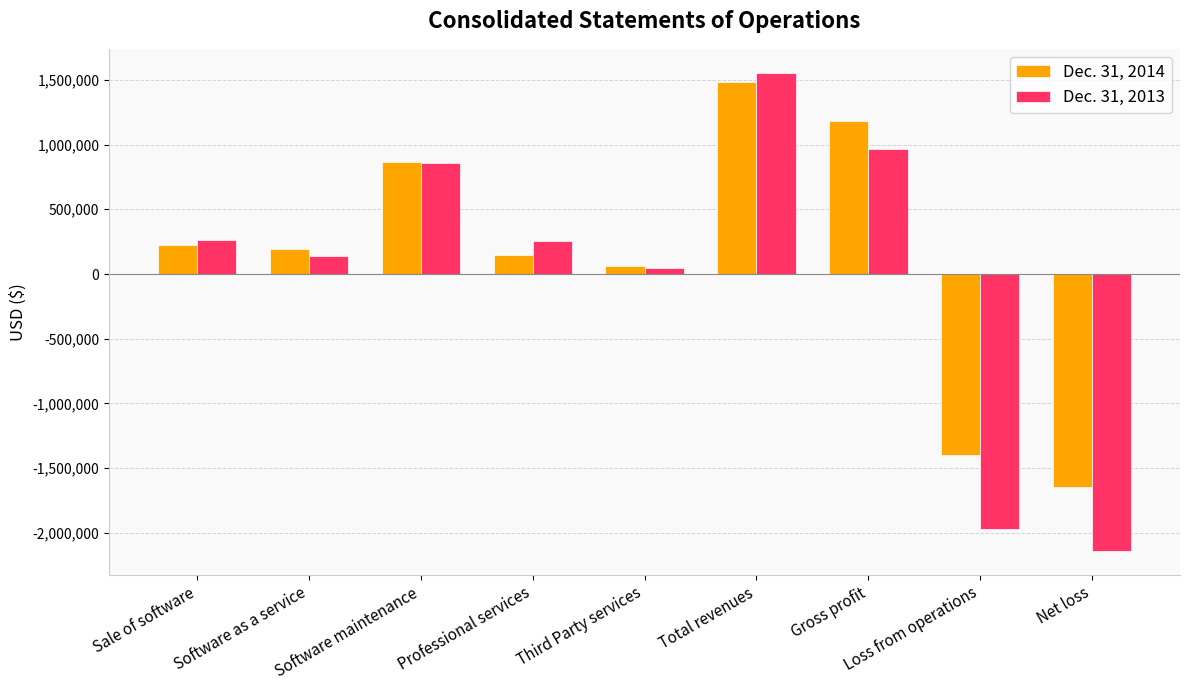

Where does the Dec. 31, 2014 series first go above 189945?

Sale of software